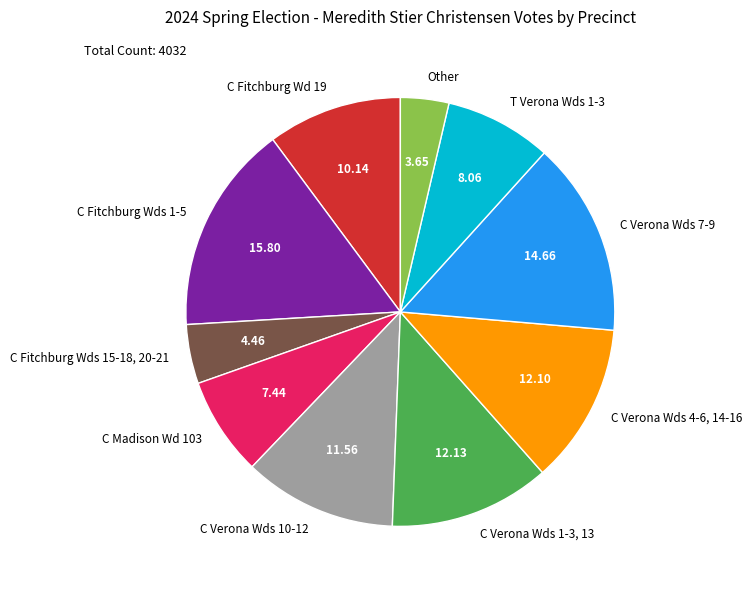

Approximately how many times larger is the value at C Madison Wd 103 compared to Other?

2.0